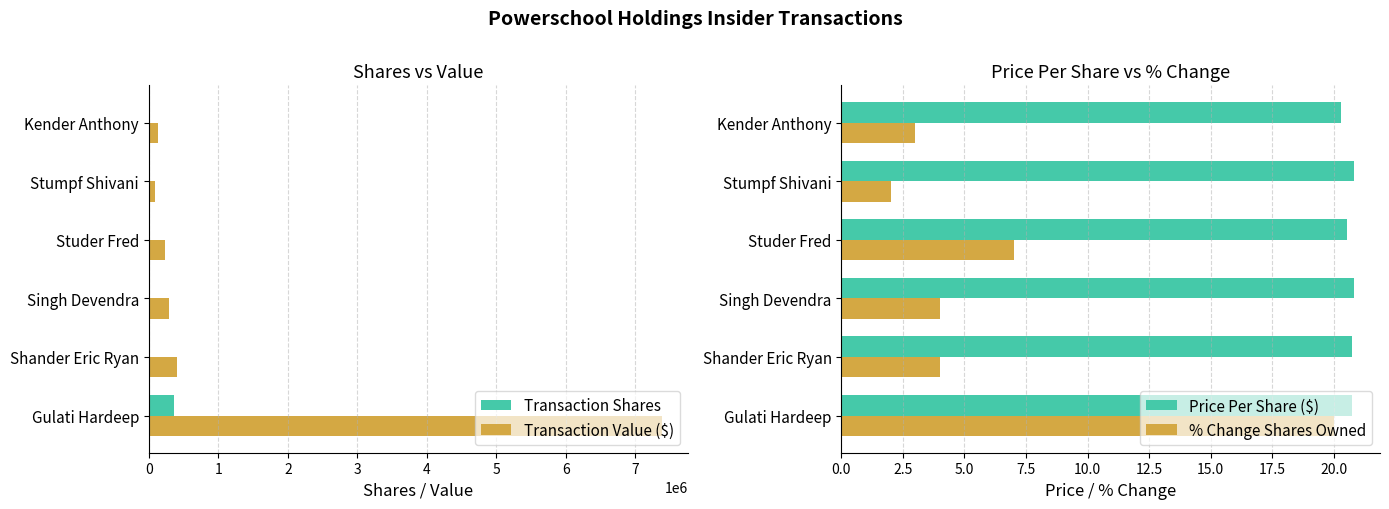

What is the sum of all Transaction Shares values?

411540